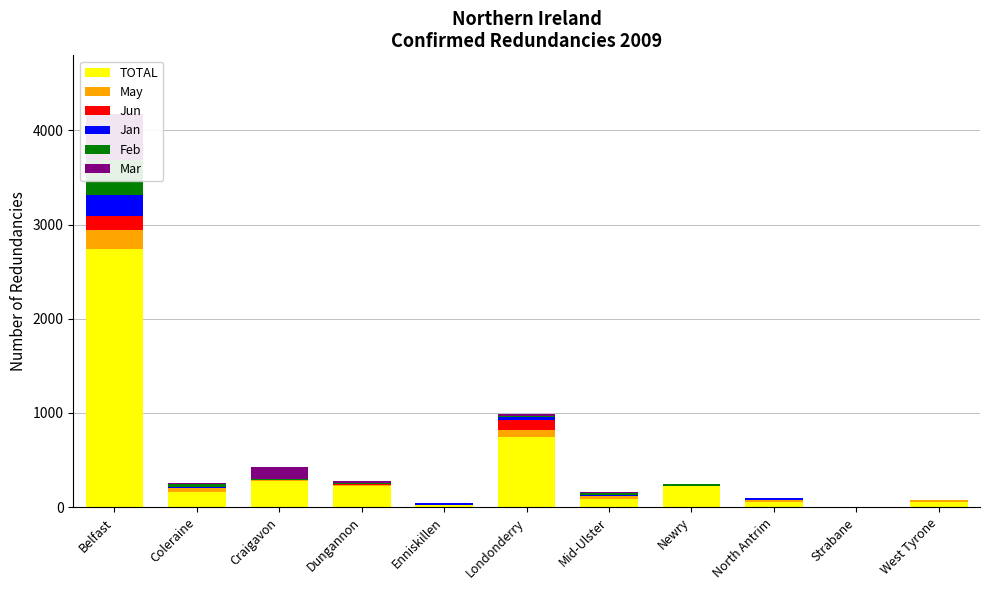

List the labels in order of Mar value, smallest first.

Enniskillen, Newry, North Antrim, Strabane, West Tyrone, Coleraine, Mid-Ulster, Dungannon, Londonderry, Craigavon, Belfast